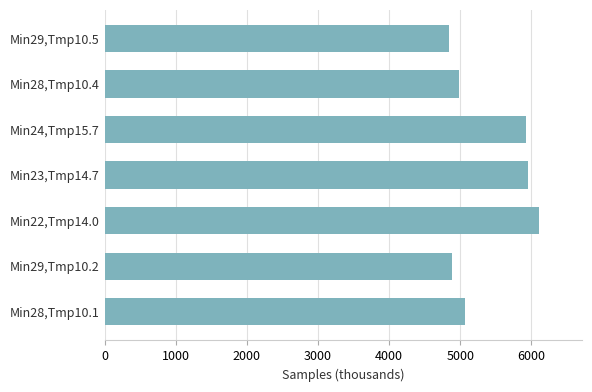

What is the sum of all values?

37744.8